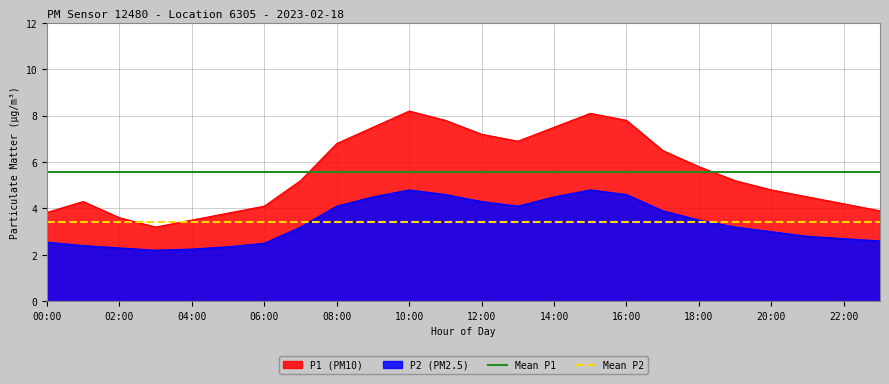

Does the chart display data point markers on the line(s)?

No